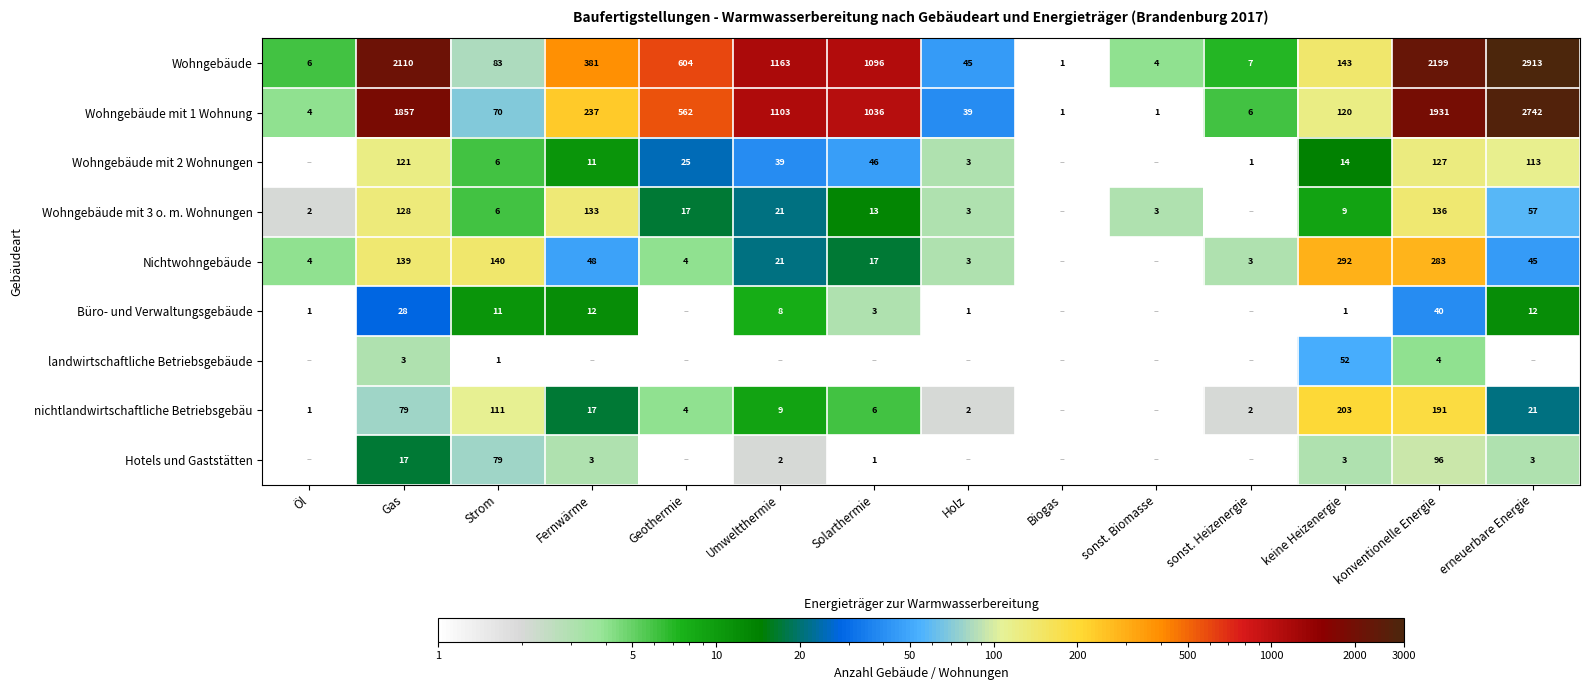

At konventionelle Energie, list the series in order from smallest to largest.

landwirtschaftliche Betriebsgebäude, Büro- und Verwaltungsgebäude, Hotels und Gaststätten, Wohngebäude mit 2 Wohnungen, Wohngebäude mit 3 o. m. Wohnungen, nichtlandwirtschaftliche Betriebsgebäu, Nichtwohngebäude, Wohngebäude mit 1 Wohnung, Wohngebäude